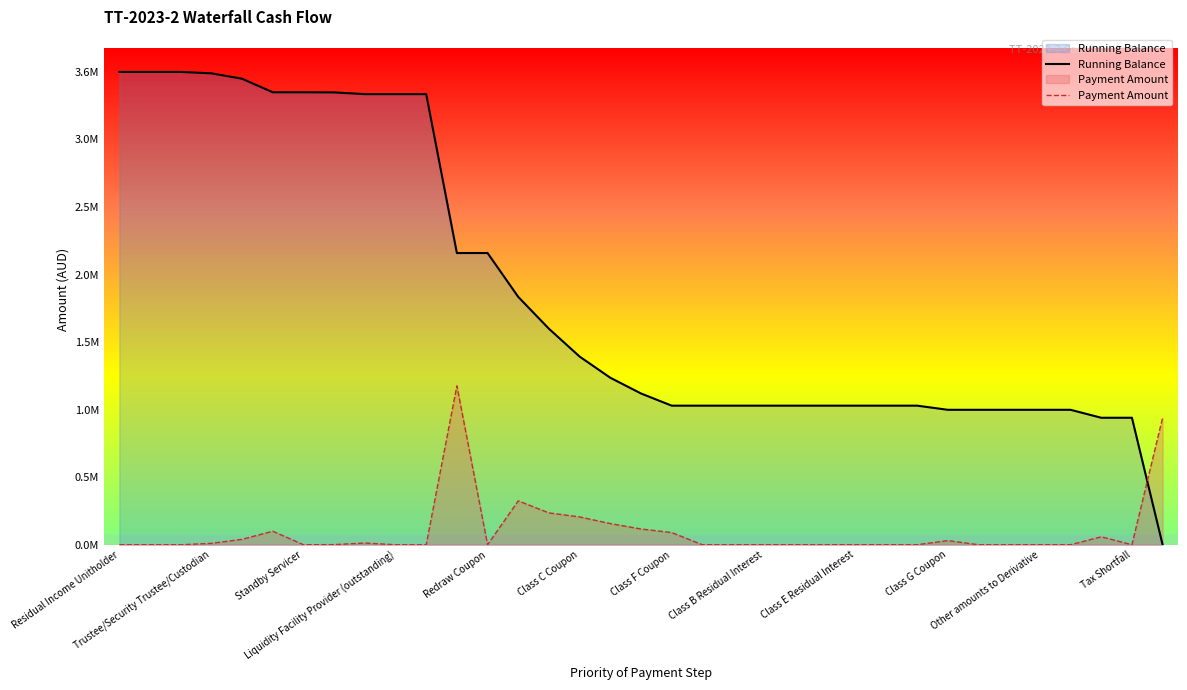

How many values in Payment Amount are above zero?

16